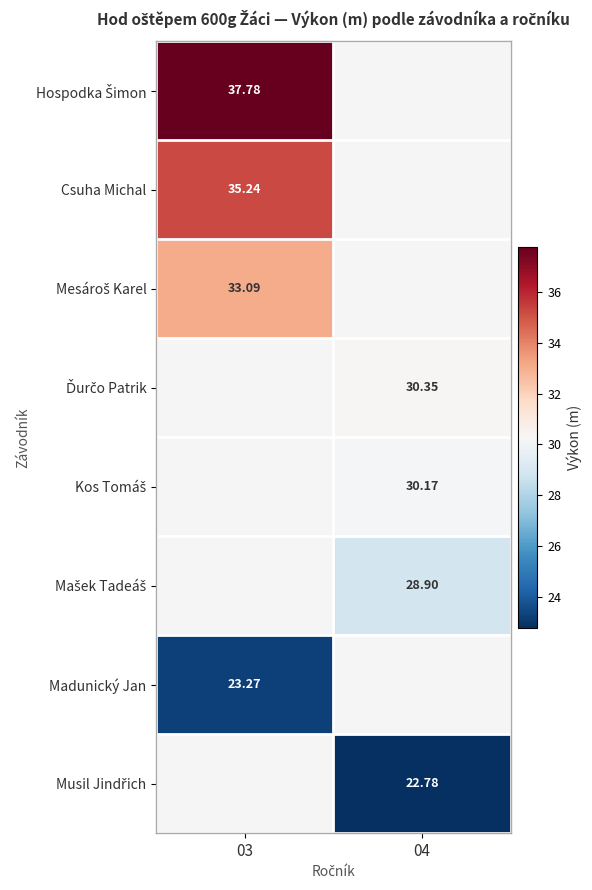

List the labels in order of Kos Tomáš value, smallest first.

03, 04